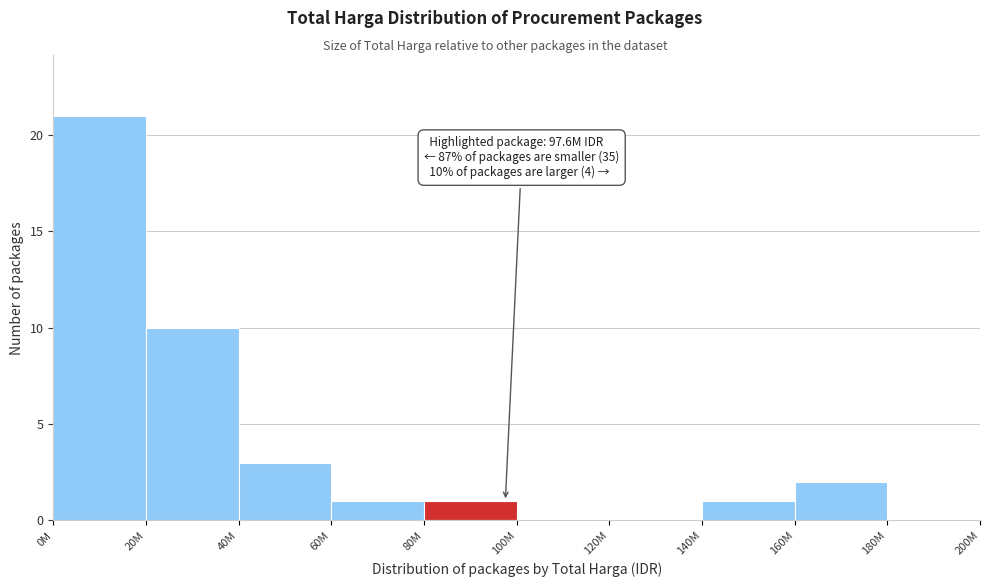

Reading right to left, transcribe all the data shown in this chart.

180M=0	160M=2	140M=1	120M=0	100M=0	80M=1	60M=1	40M=3	20M=10	0M=21